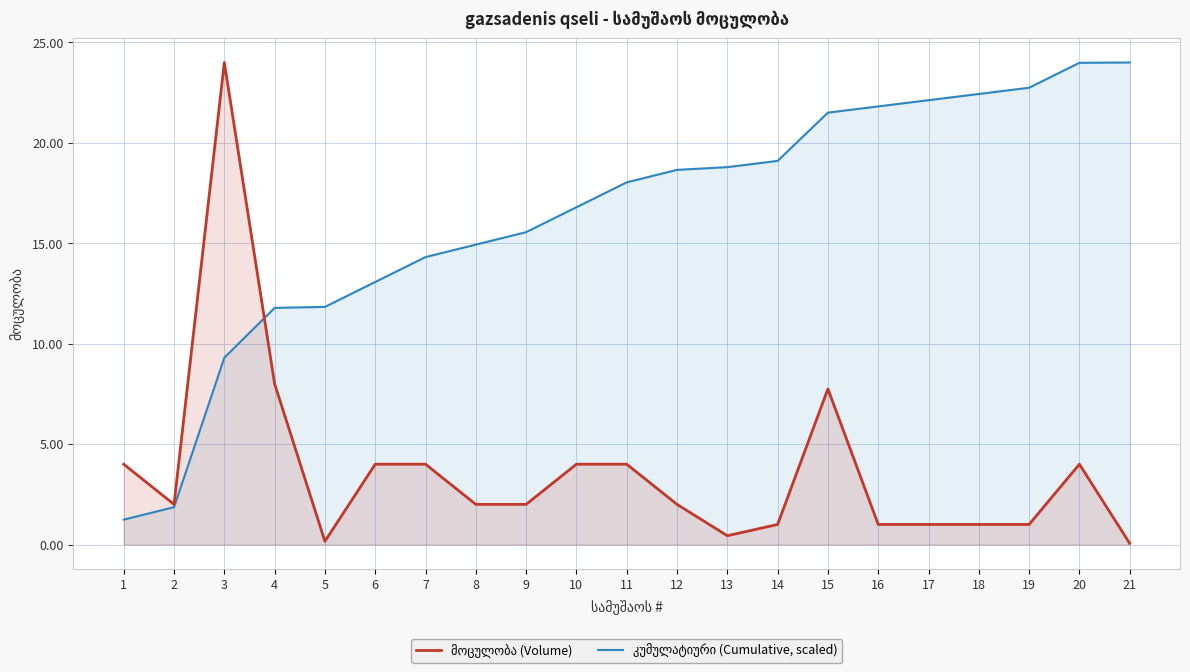

What value does the კუმულატიური (Cumulative, scaled) series have at 12?

18.7